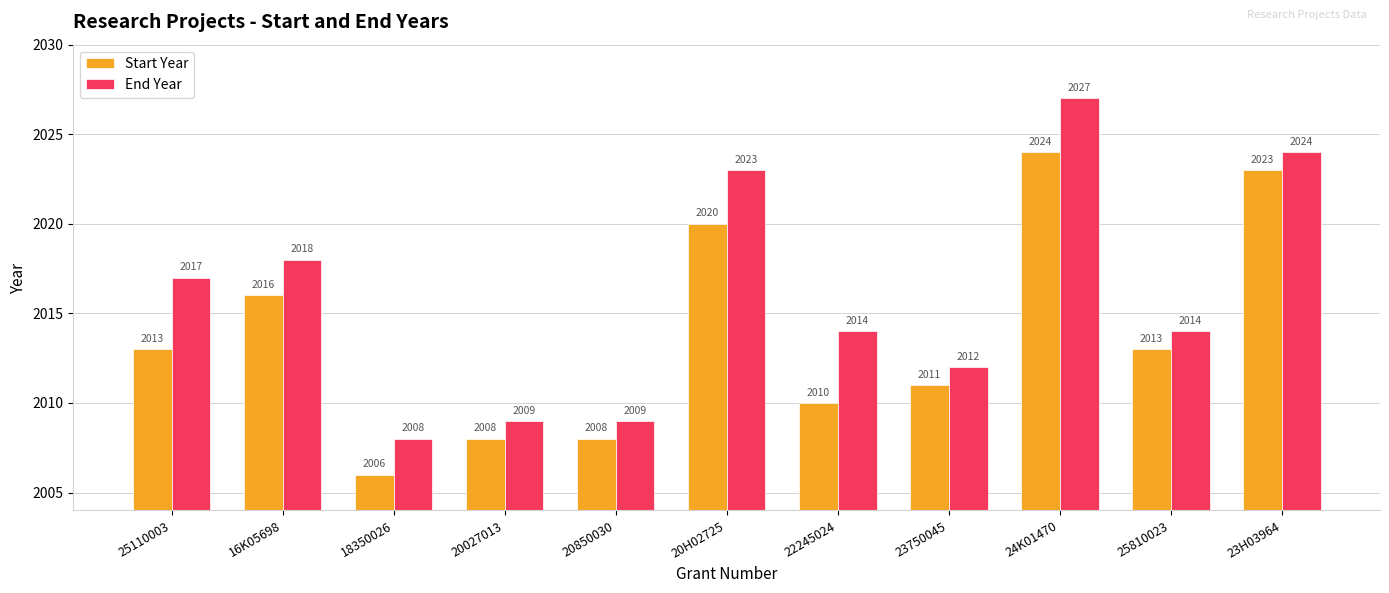

Does the chart contain any negative values?

No